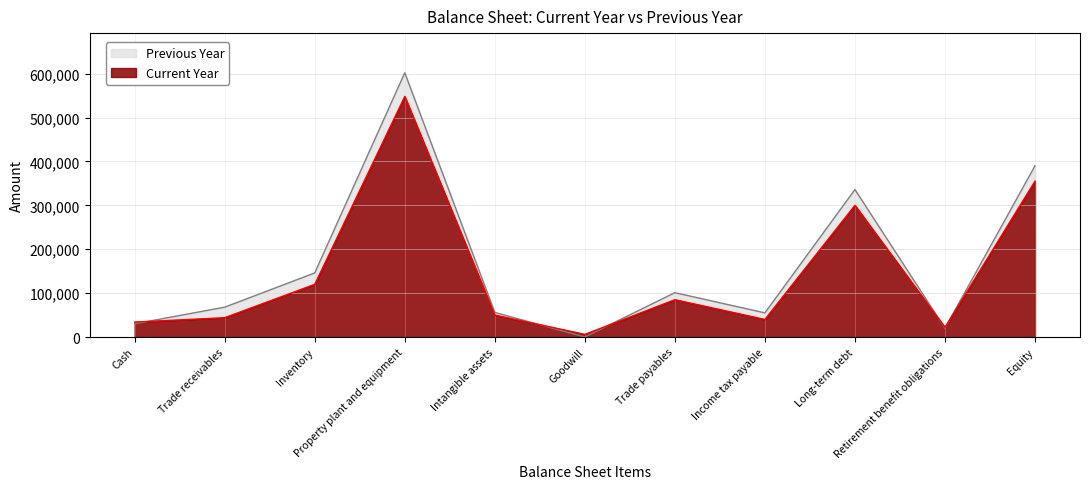

At which category is the sum across all series the highest?

Property plant and equipment